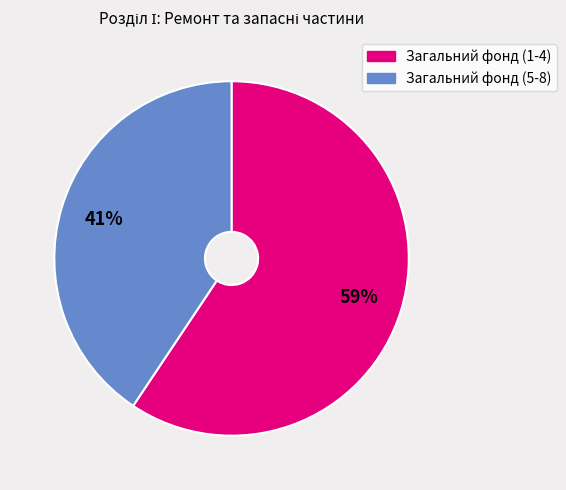

To the nearest percent, what is the average slice percentage?

50%